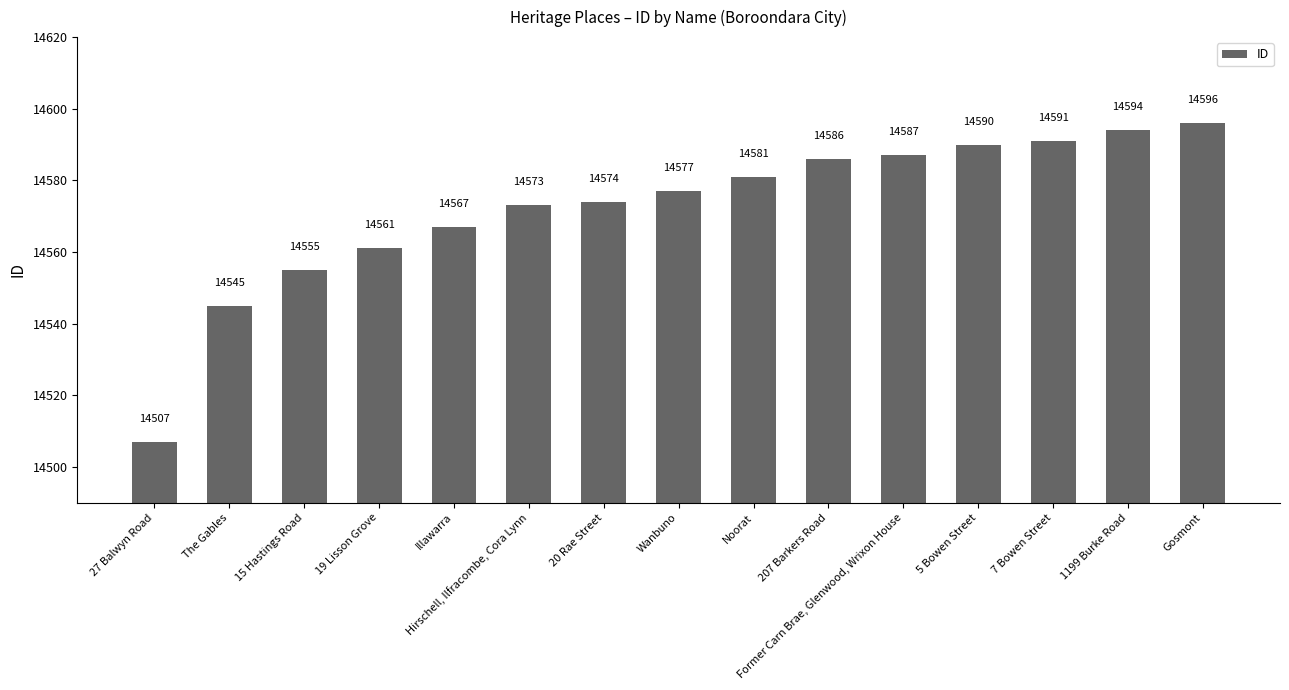

Are the bars horizontal?

No